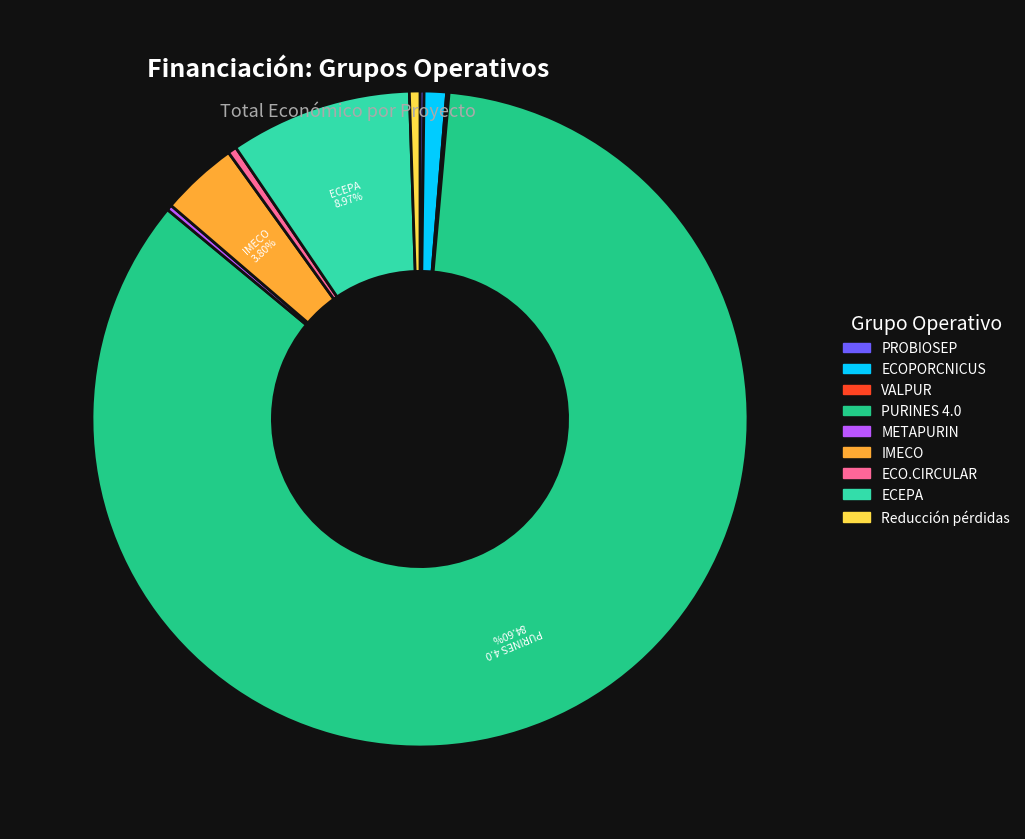

What is the majority slice?

PURINES 4.0